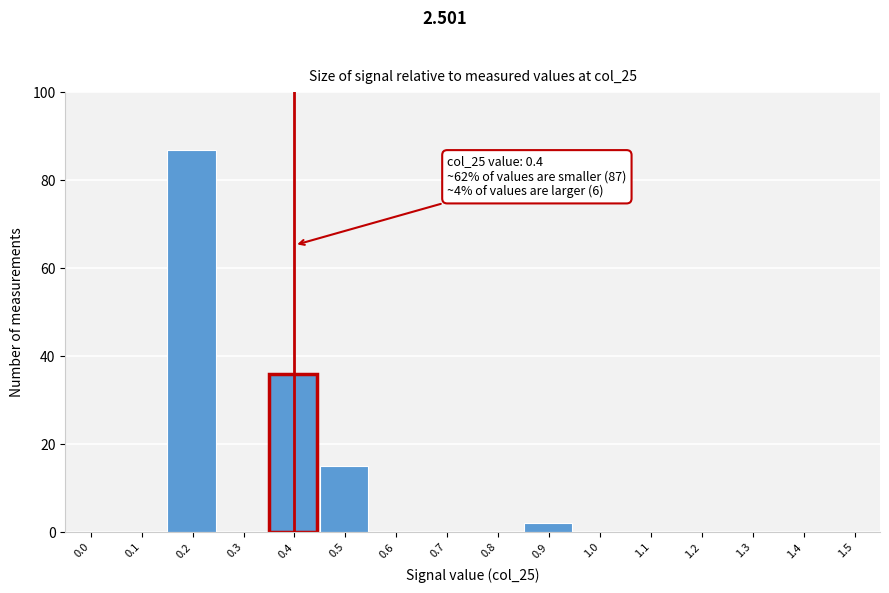

Reading left to right, transcribe all the data shown in this chart.

0.0=0	0.1=0	0.2=87	0.3=0	0.4=36	0.5=15	0.6=0	0.7=0	0.8=0	0.9=2	1.0=0	1.1=0	1.2=0	1.3=0	1.4=0	1.5=0